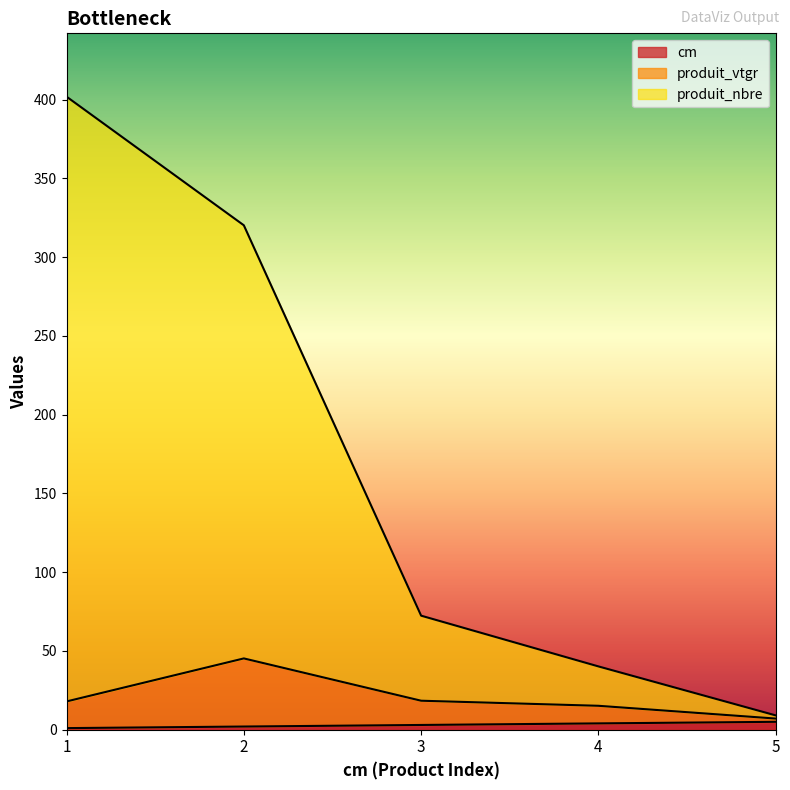

Between 1 and 4, which series saw the biggest shift?

produit_nbre